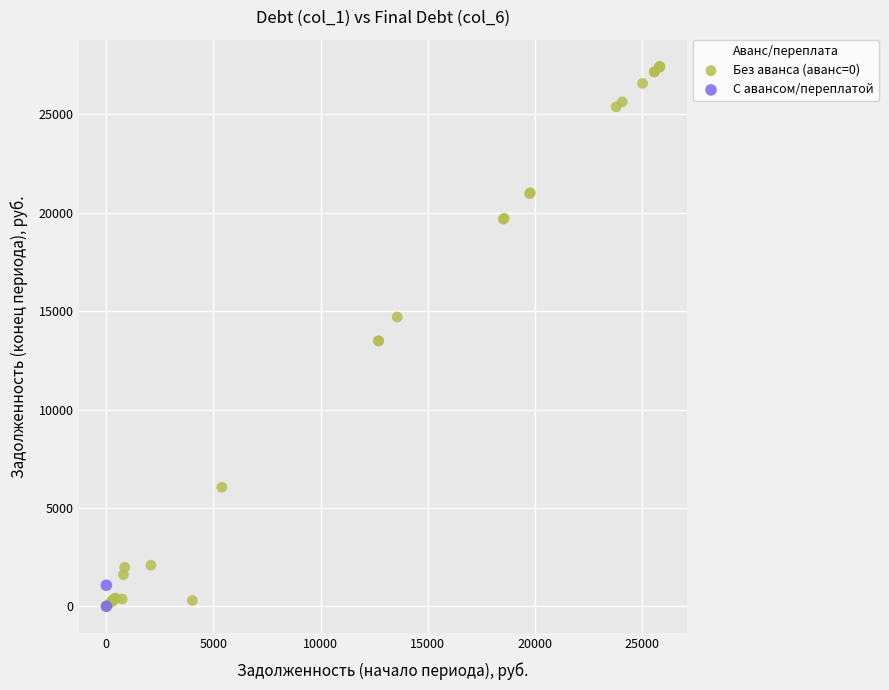

What are all the series names shown in the legend?

Без аванса (аванс=0), С авансом/переплатой